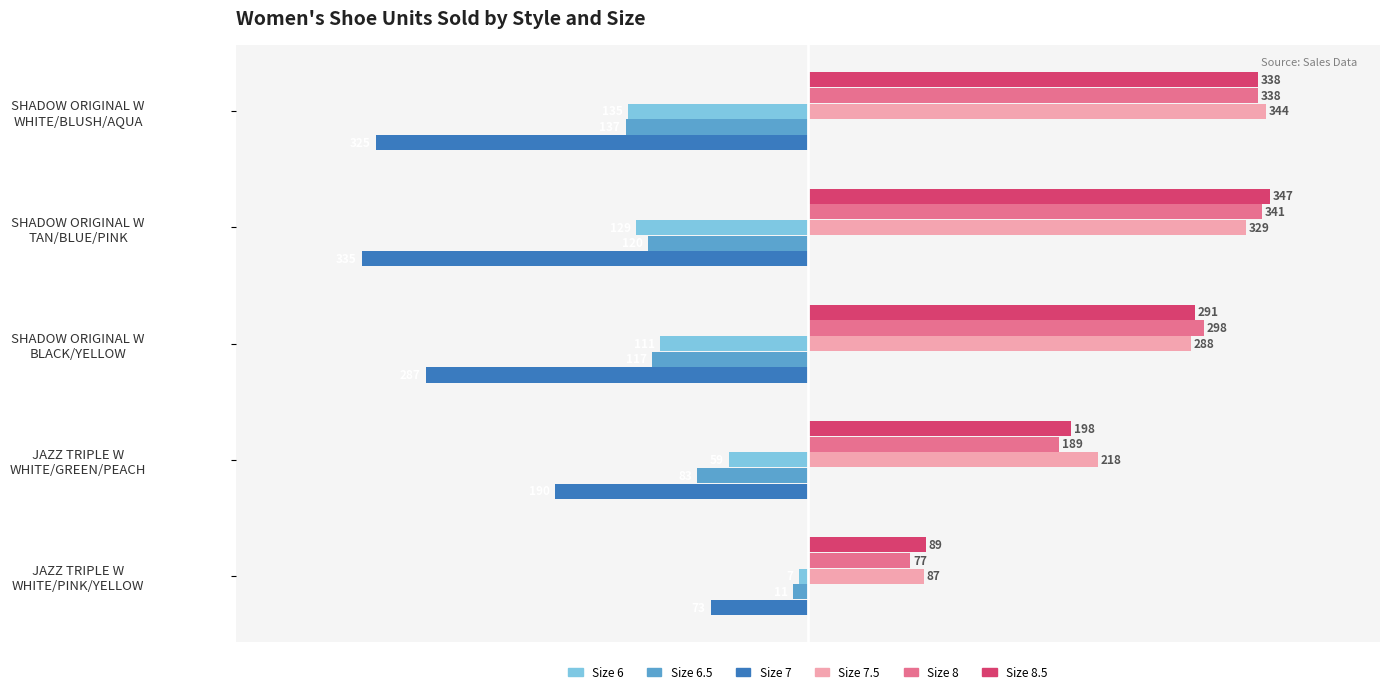

Which series has the largest range (max minus min)?

Size 8